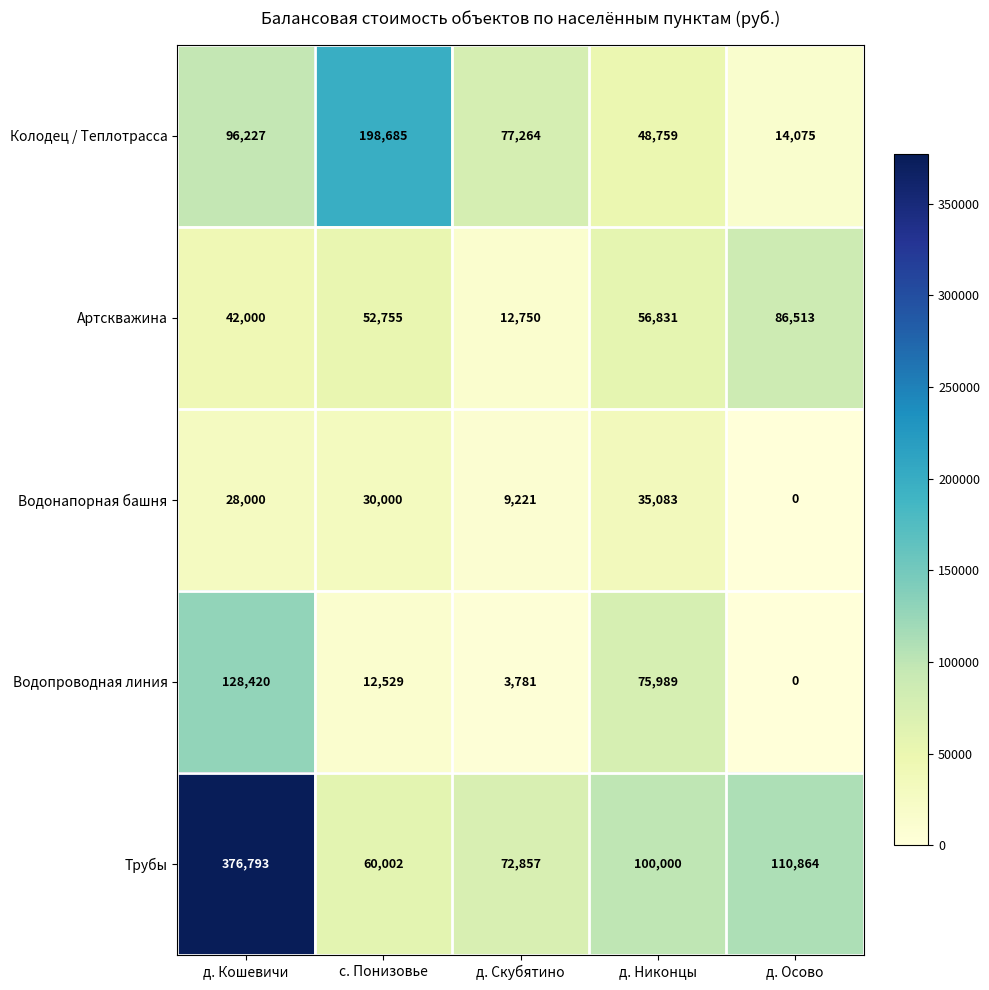

Rank the series at д. Кошевичи from lowest to highest value.

Водонапорная башня, Артскважина, Колодец / Теплотрасса, Водопроводная линия, Трубы